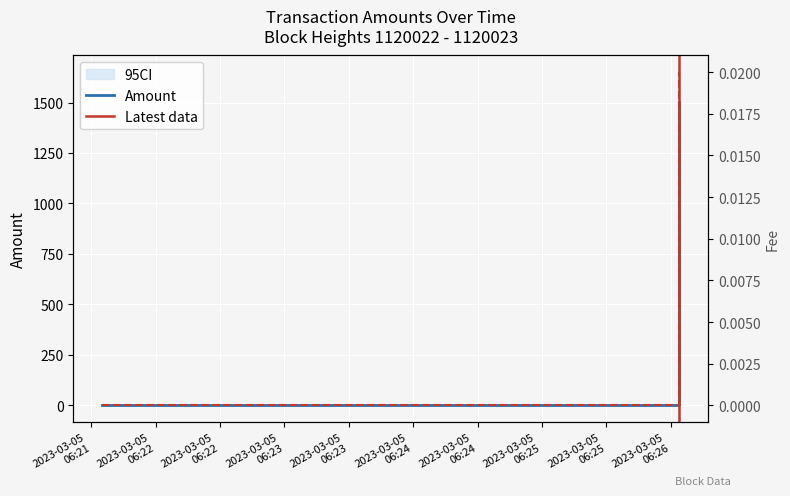

How many data points does each series have?

6